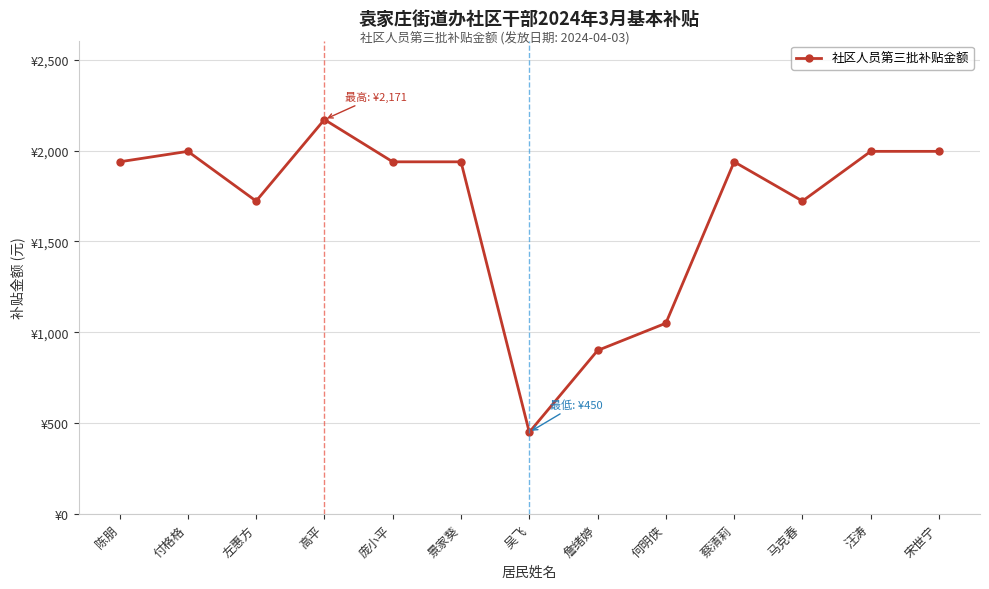

What is the change in value from 陈朋 to 付格格?

+57.6